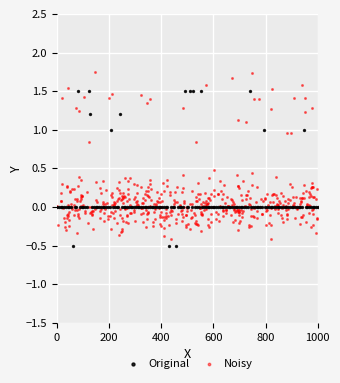

Which series contains the highest Y value?

Noisy